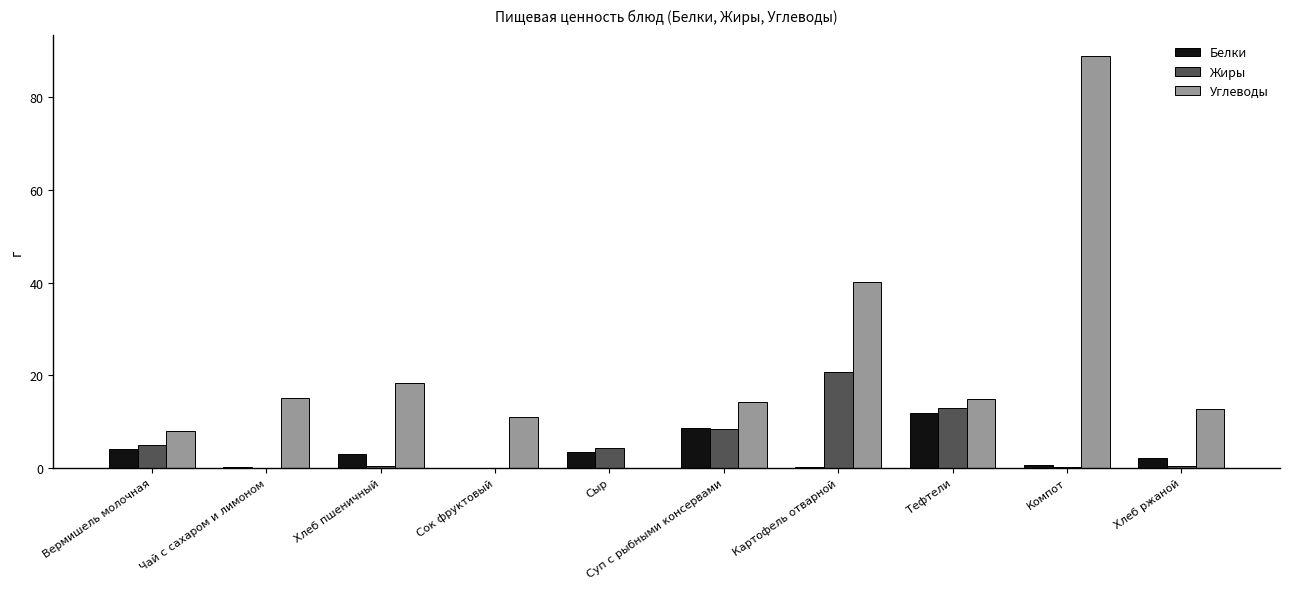

What is the average value of the Жиры series?

5.2